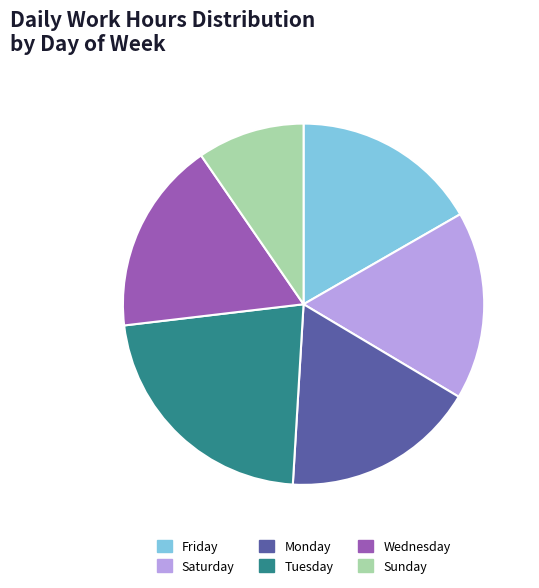

What is the ratio of the value at Tuesday to the value at Wednesday?

1.3